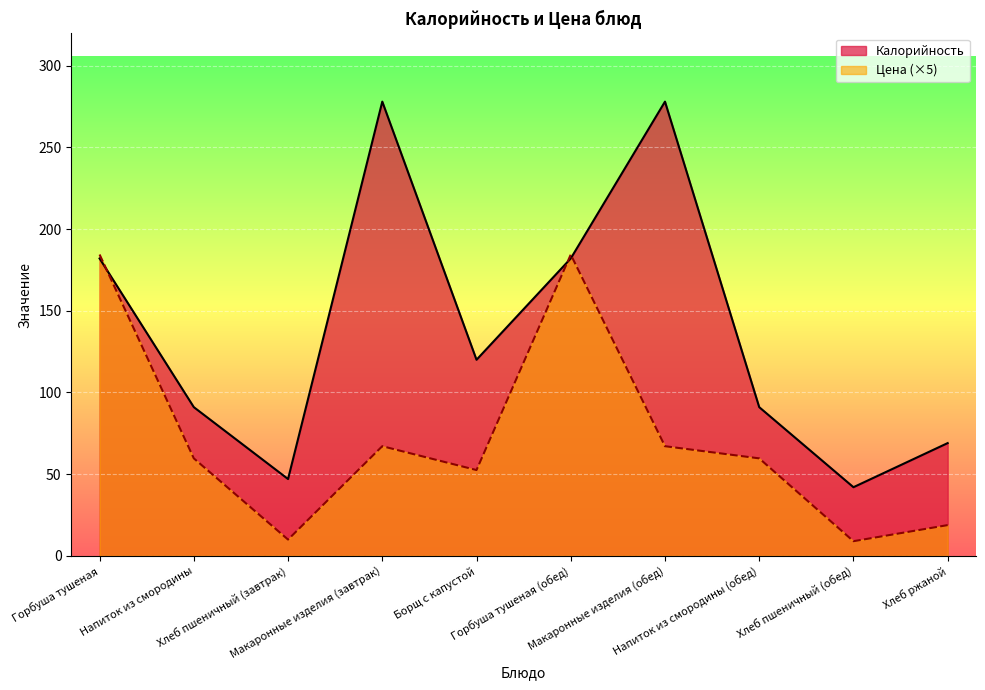

What position from the left is Горбуша тушеная?

1